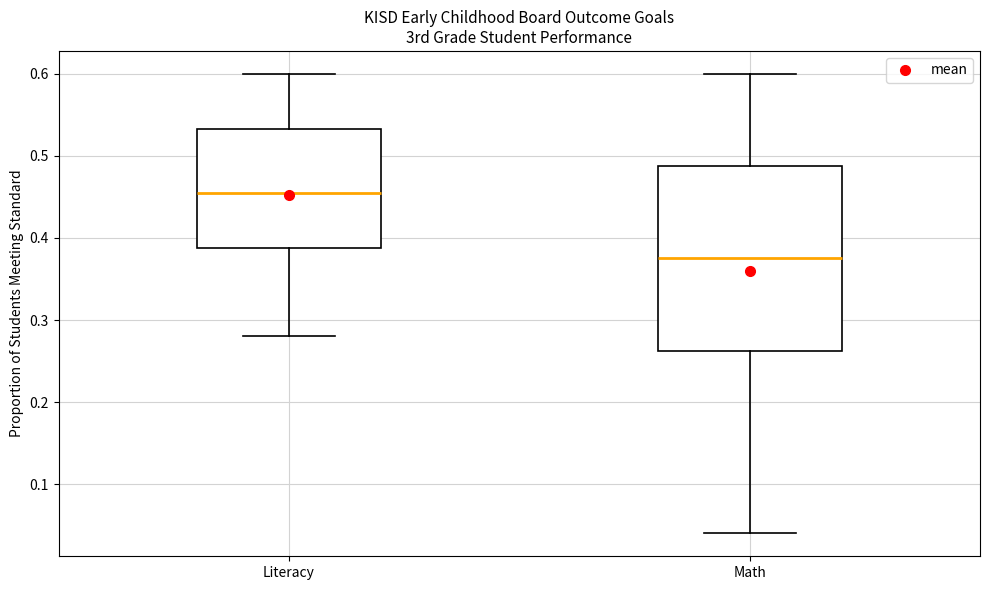

Reading left to right, transcribe this box plot: for each box, give where its median line is, the range the box spans, and where its two whiskers end, as read against the y-axis. The values are not printed on the chart, so give them approximately, as read against the axis.

Literacy: median 0.46, box 0.39 to 0.53, whiskers 0.28 to 0.60
Math: median 0.38, box 0.26 to 0.49, whiskers 0.04 to 0.60